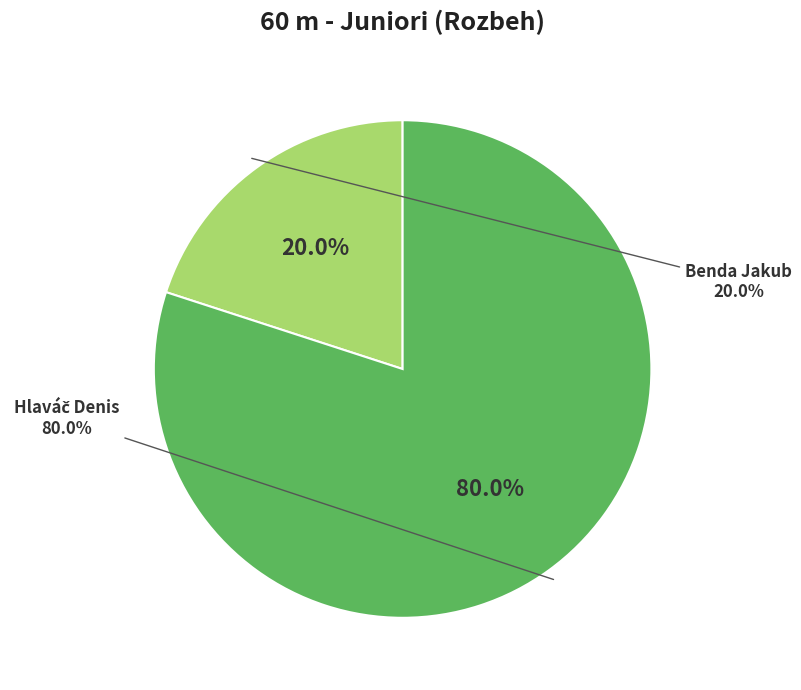

To the nearest percent, what is the combined percentage of Hlaváč Denis and Benda Jakub?

100%